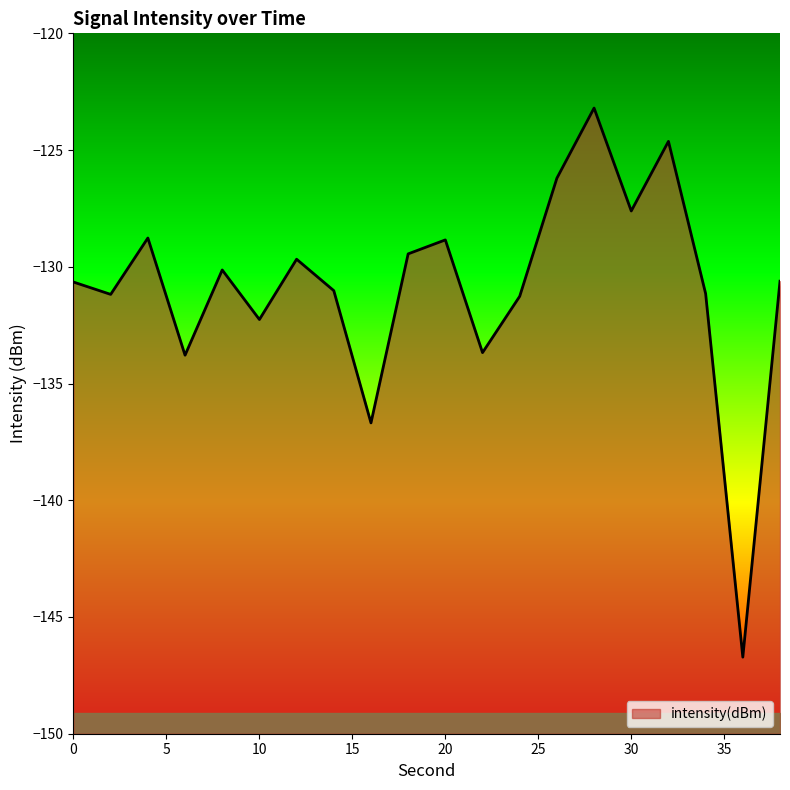

True or false: the data has more than 1 interior local peaks.

True